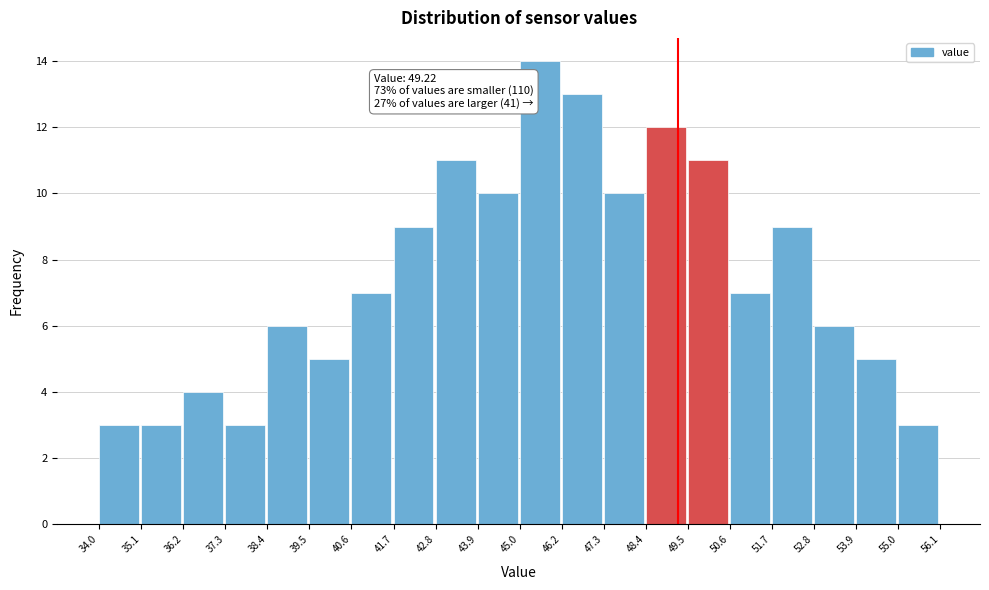

Over which range of the x-axis is the bar tallest?

45.0 to 46.2